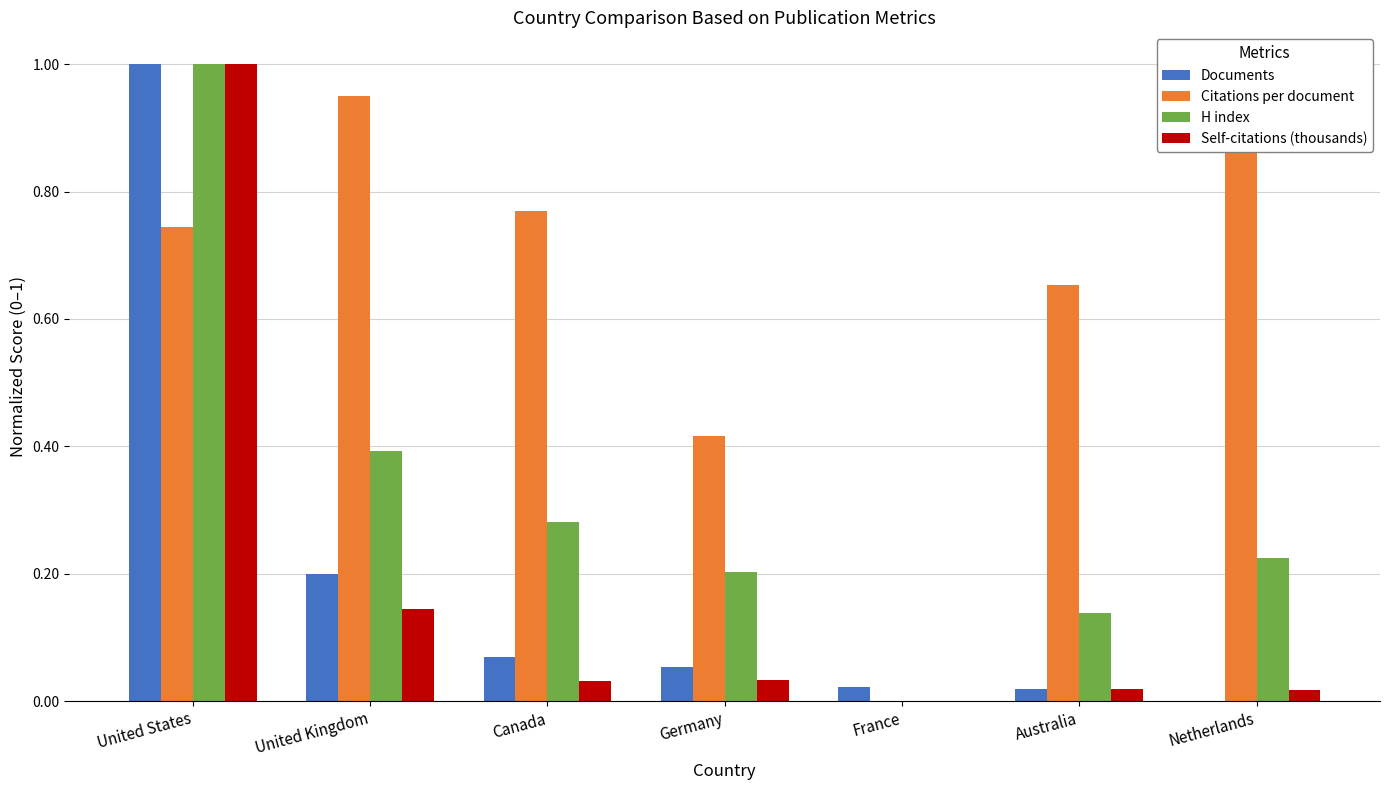

What are all the series names shown in the legend?

Documents, Citations per document, H index, Self-citations (thousands)